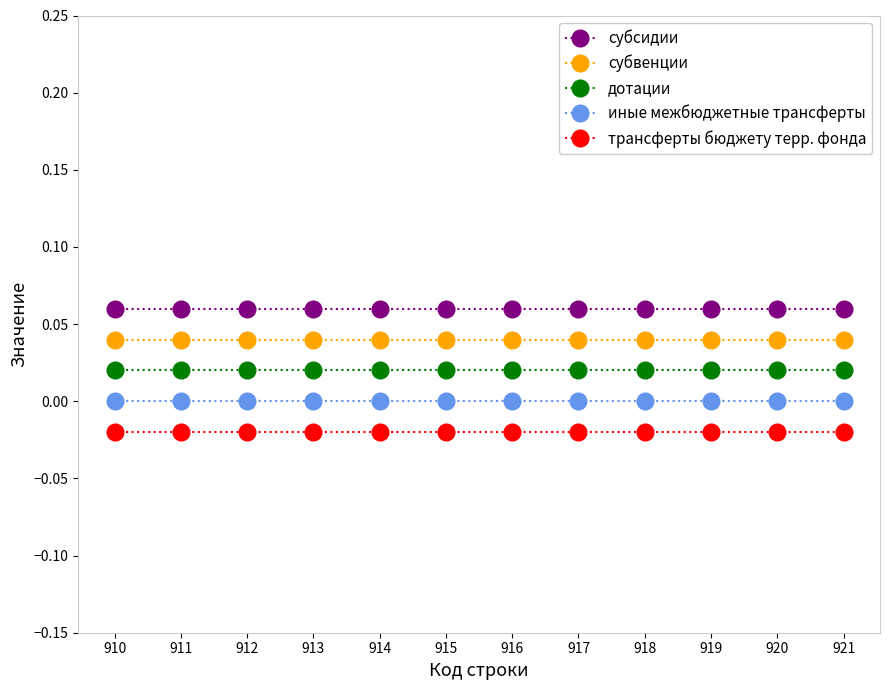

How many categories are shown in the chart?

12